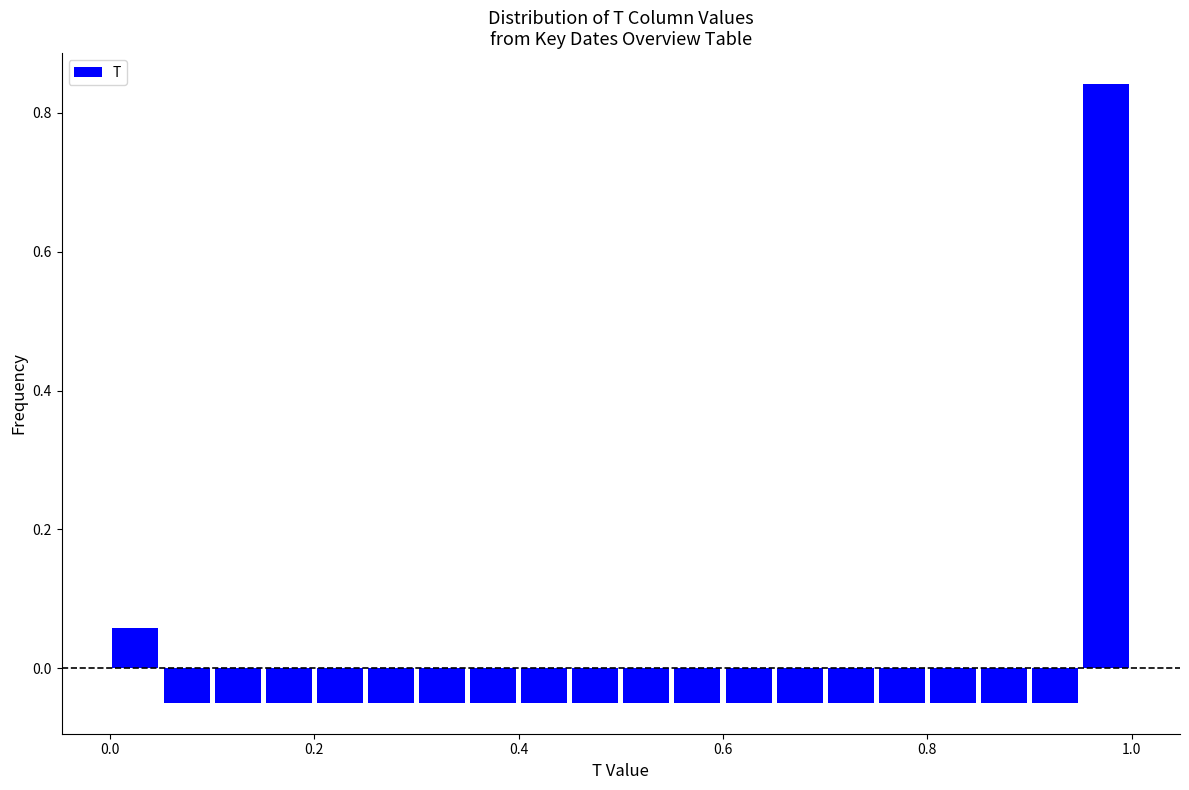

Around what value on the x-axis is the tallest bar? Give the approximate position of its centre, as read against the axis.

0.98